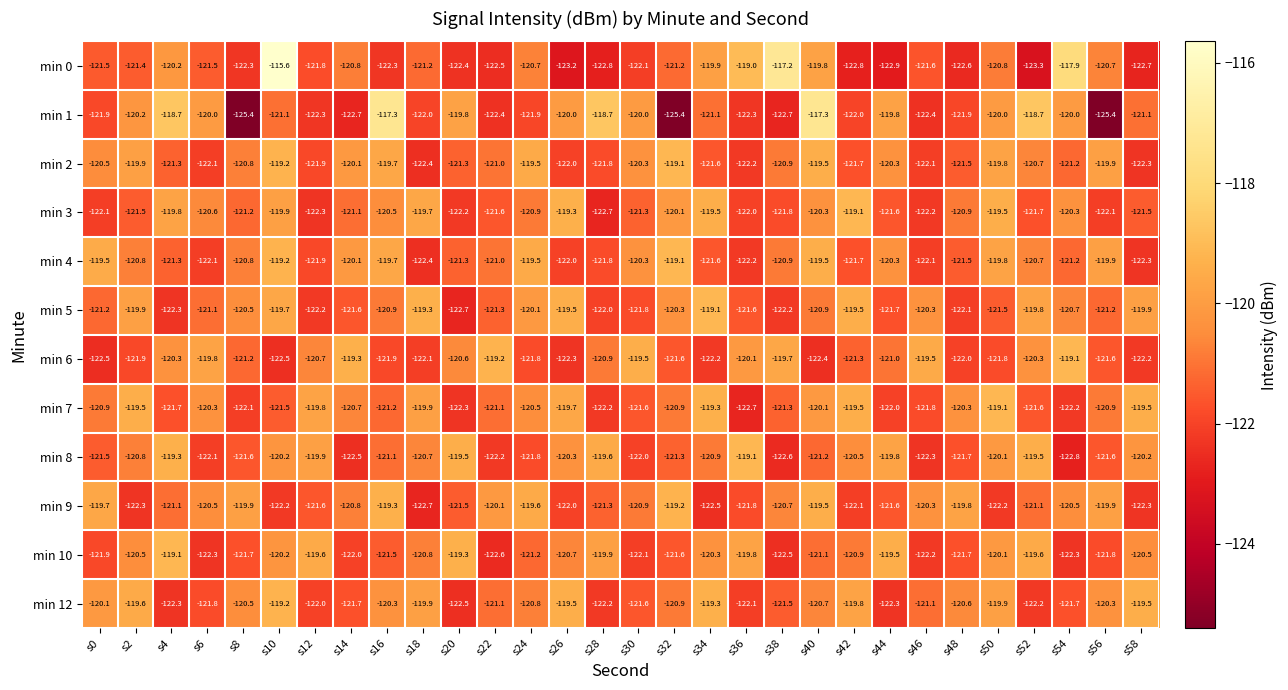

At which label does min 12 first exceed -120?

s2